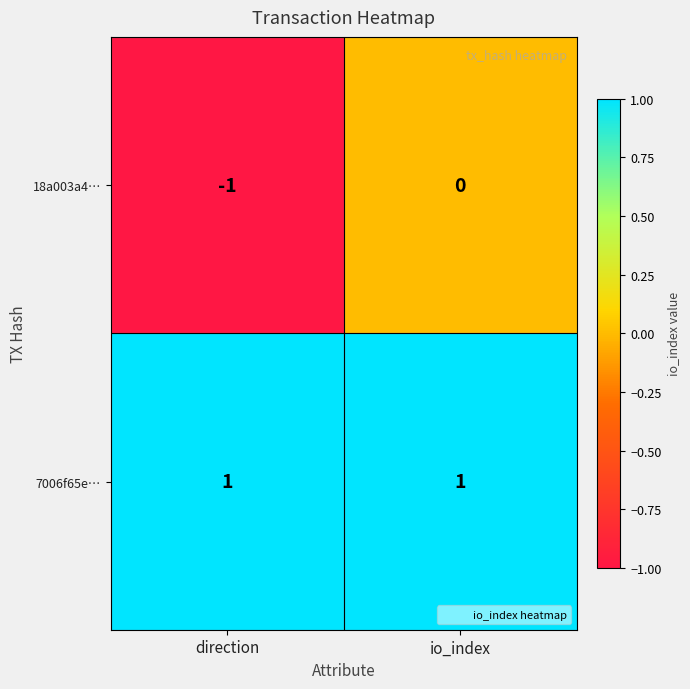

At how many categories does at least one series exceed 0?

2